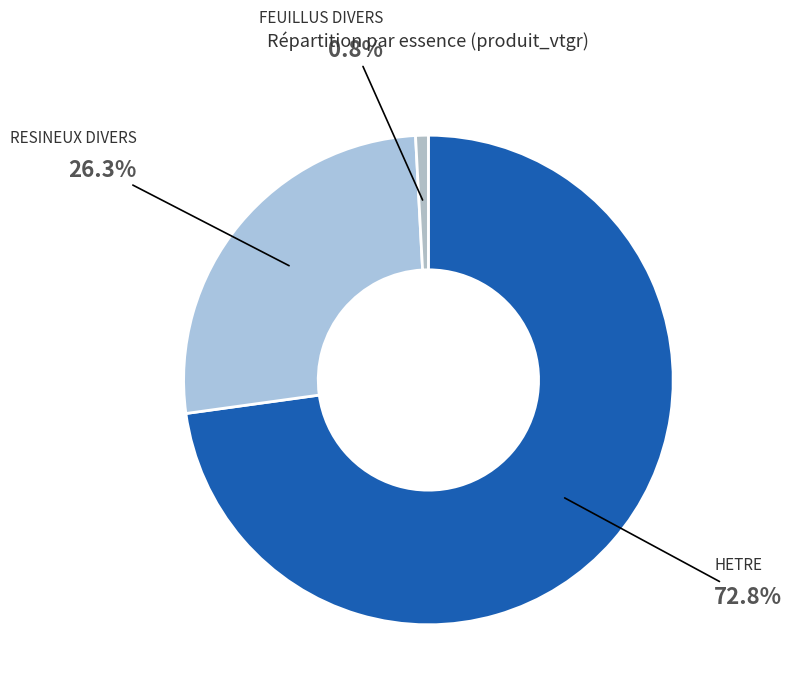

Does RESINEUX DIVERS represent more than half of the total?

No